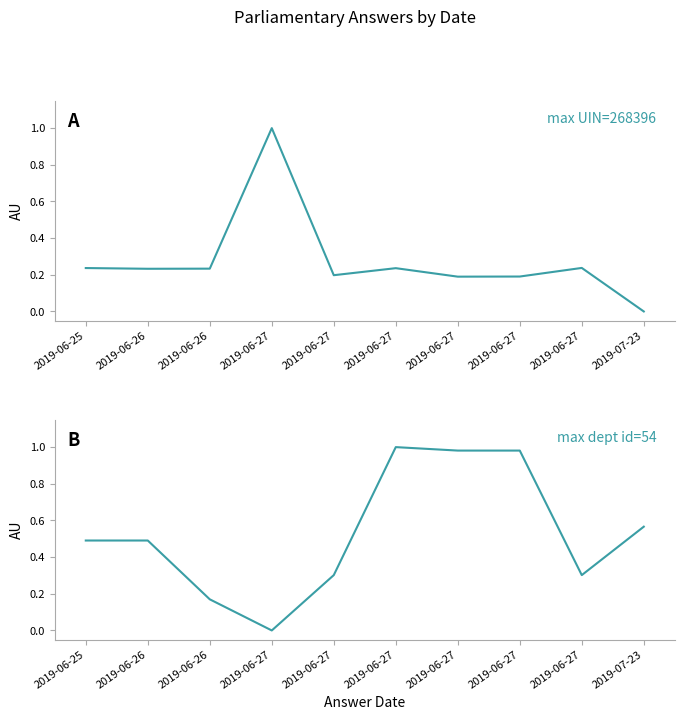

What is the label of the 9th point from the right?

2019-06-26